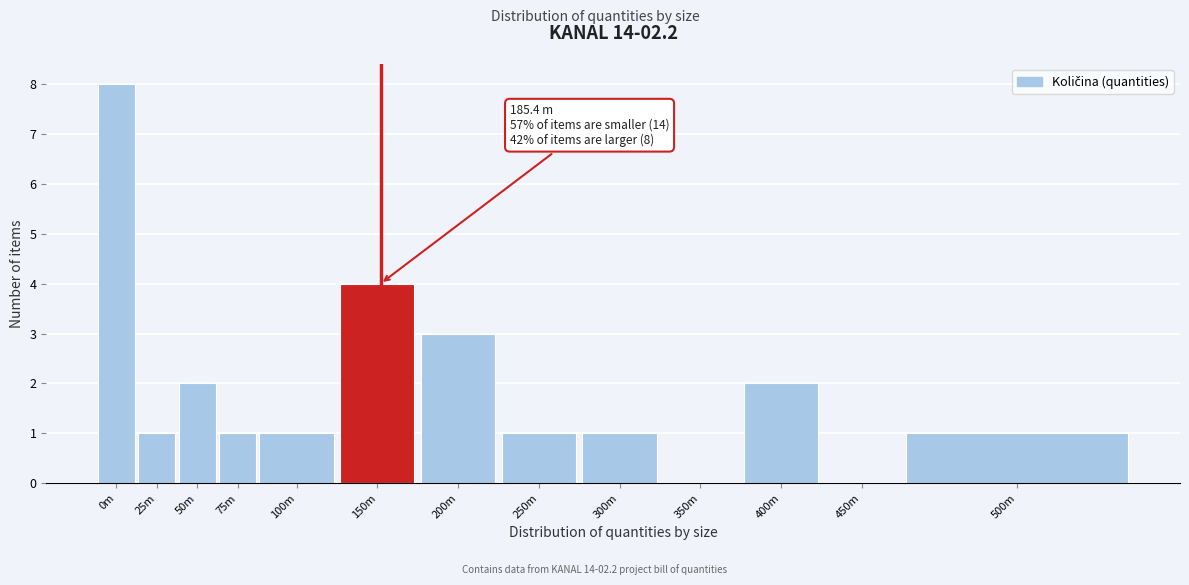

Reading left to right, what are all the values shown in this chart?

0m=8	25m=1	50m=2	75m=1	100m=1	150m=4	200m=3	250m=1	300m=1	350m=0	400m=2	450m=0	500m=1